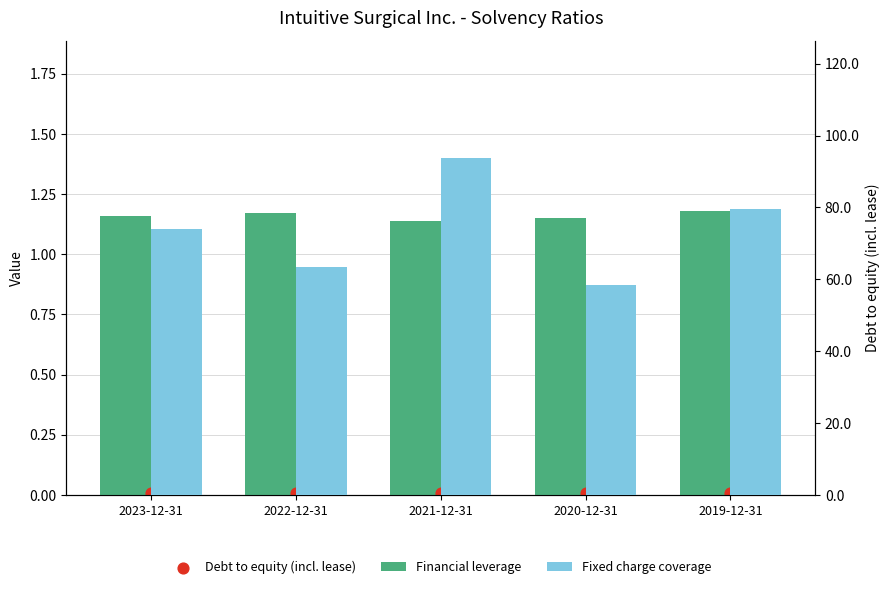

At which category is the sum across all series the highest?

2021-12-31